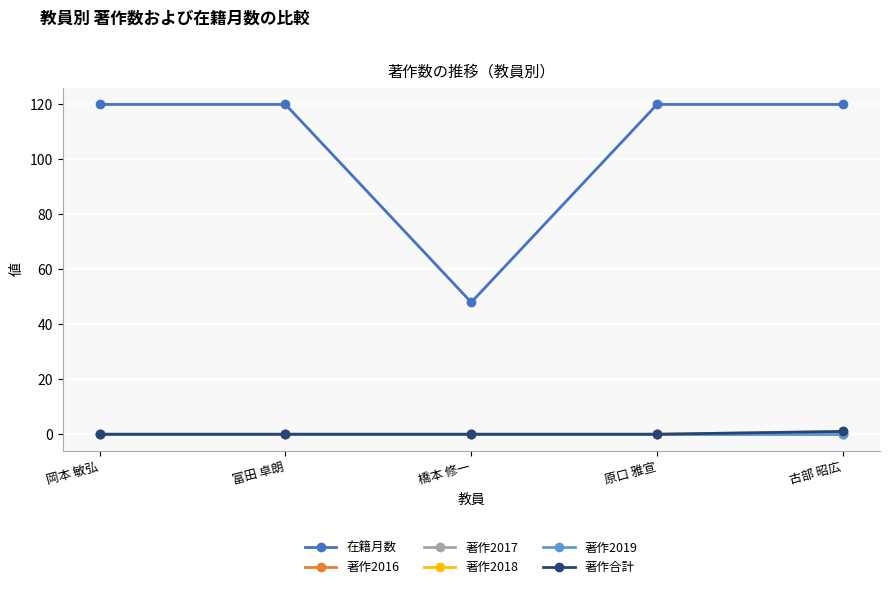

Rank the series at 原口 雅宣 from highest to lowest value.

在籍月数, 著作2016, 著作2017, 著作2018, 著作2019, 著作合計